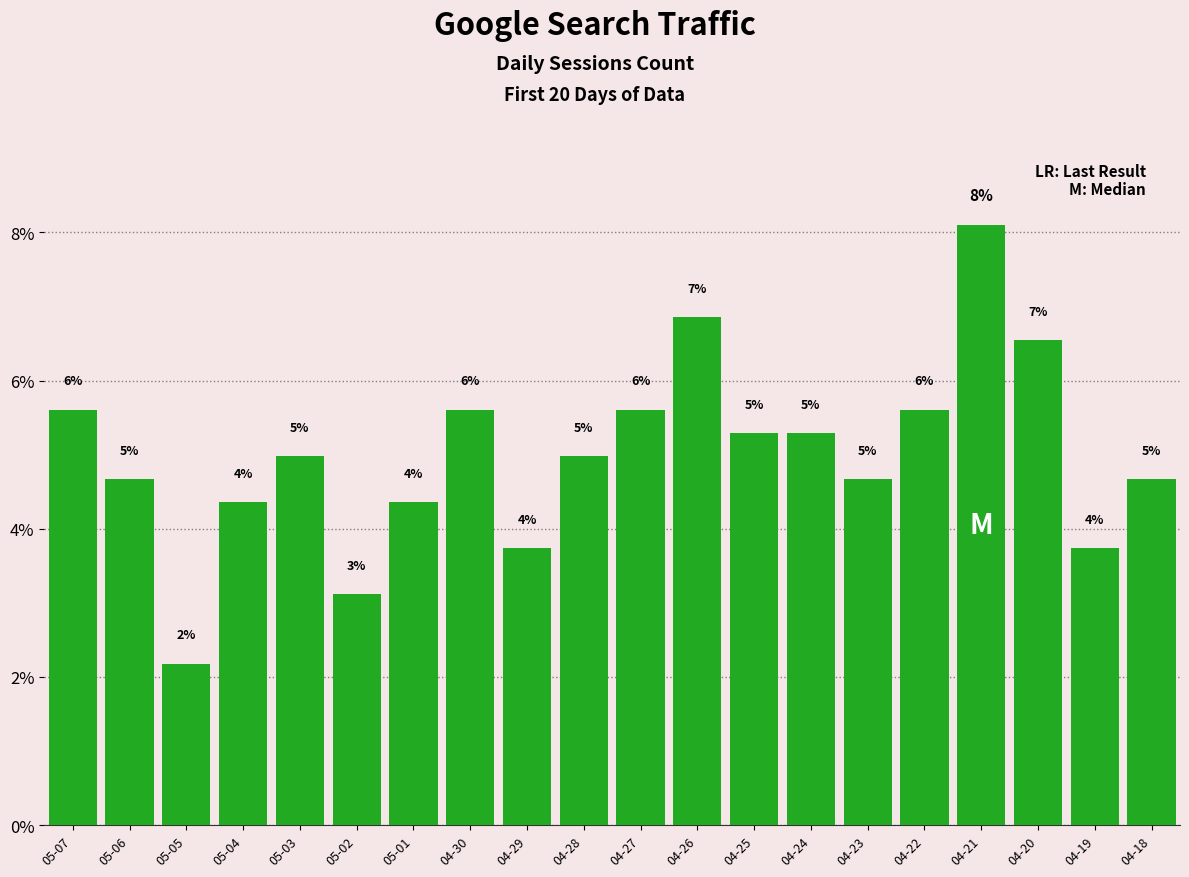

Which label corresponds to the largest value in the chart?

04-21